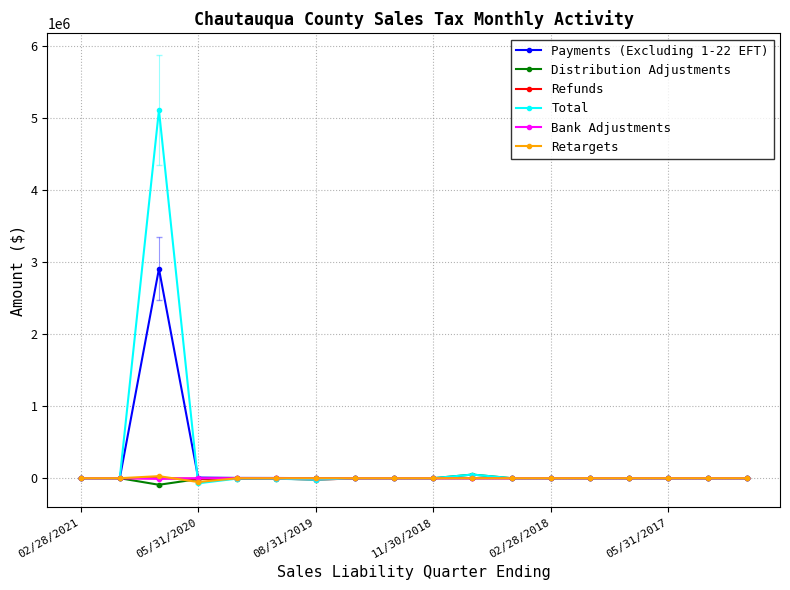

How many data points in Distribution Adjustments are less than 0?

8